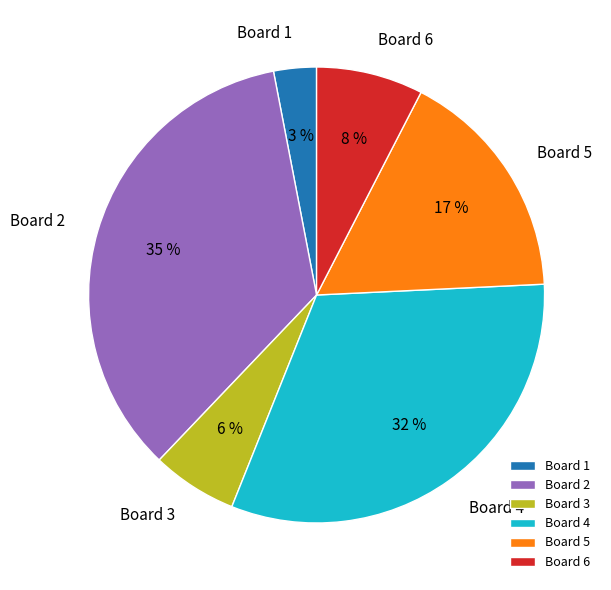

The Board 6 slice represents 8% of the pie. True or false?

True